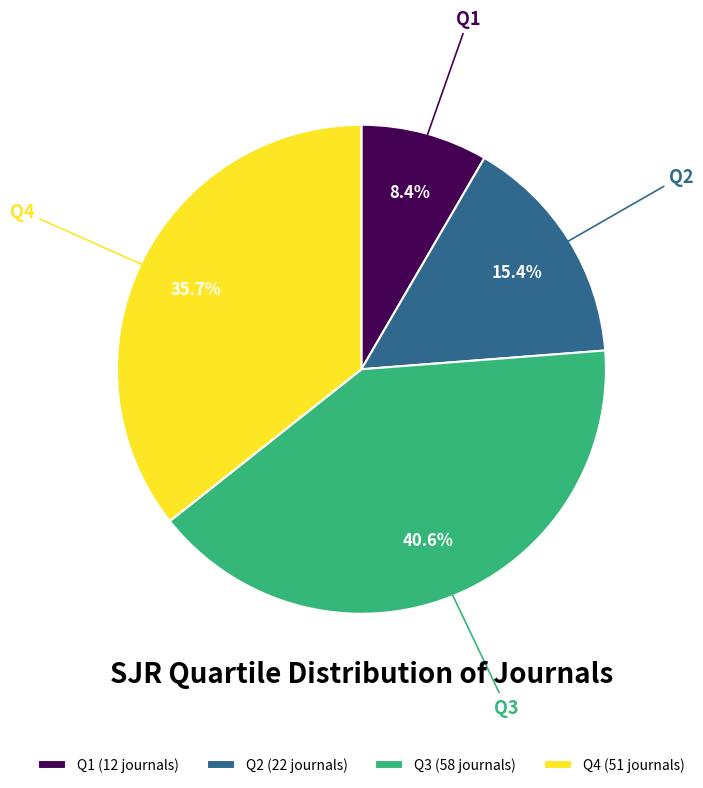

Is there any slice that represents more than half of the pie?

No